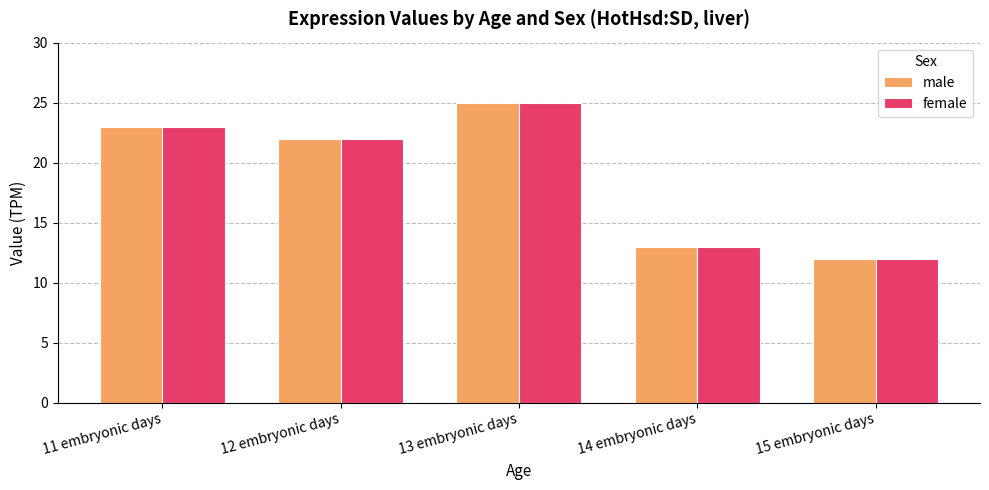

Are the bars horizontal?

No